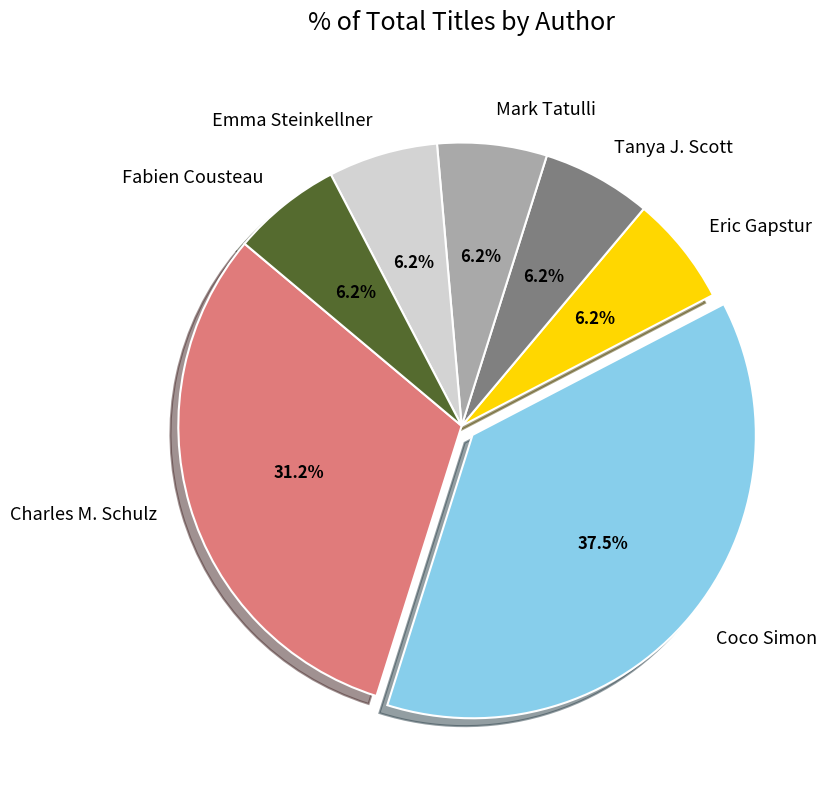

To the nearest percent, what is the difference between the Coco Simon and Tanya J. Scott slice percentages?

31%